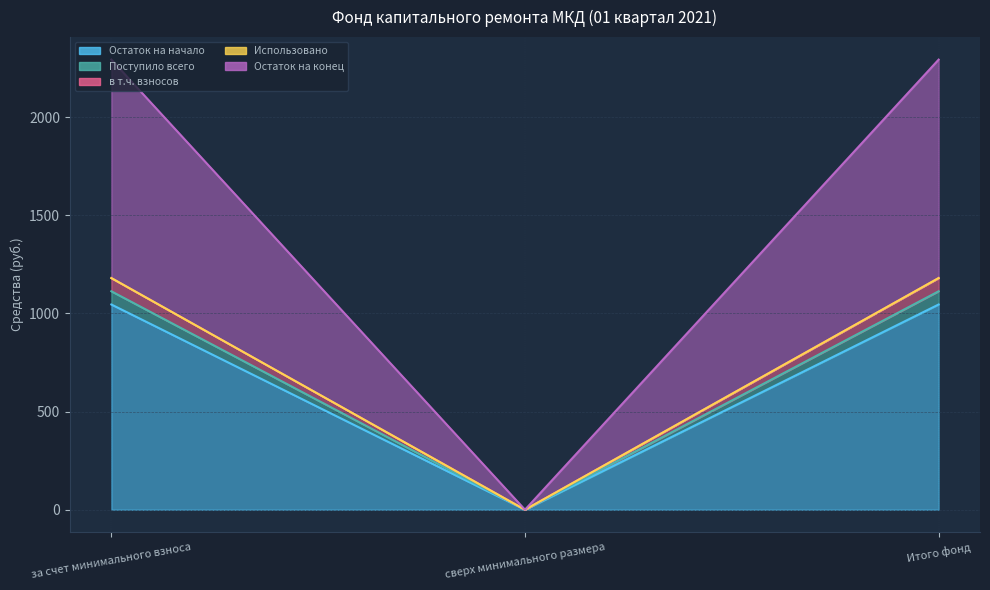

What is the approximate value of Остаток на начало at за счет минимального взноса?

1045.8